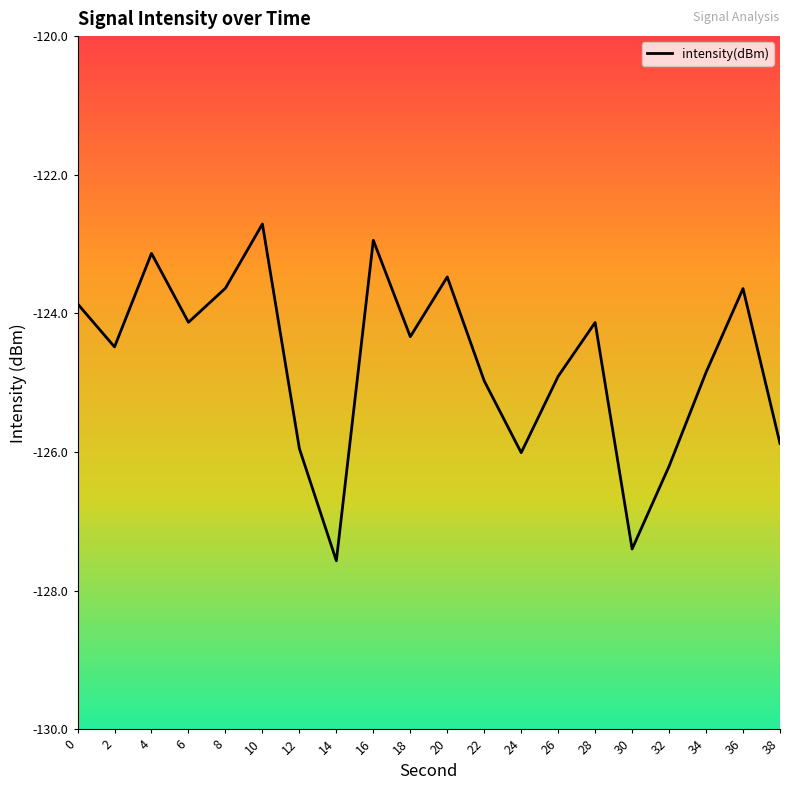

What is the greatest value displayed?

-122.7